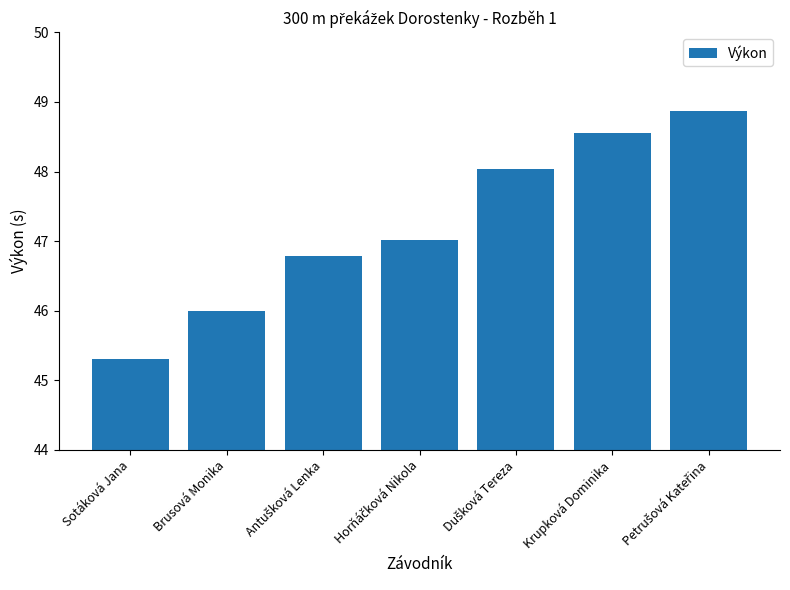

What is the value of the 1st bar from the left?

45.3